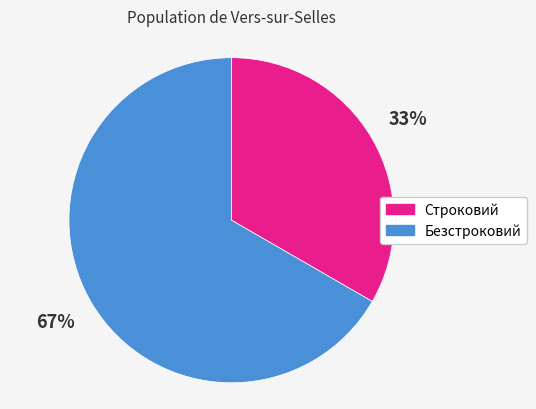

Combined, do Безстроковий and Строковий account for over 50%?

Yes